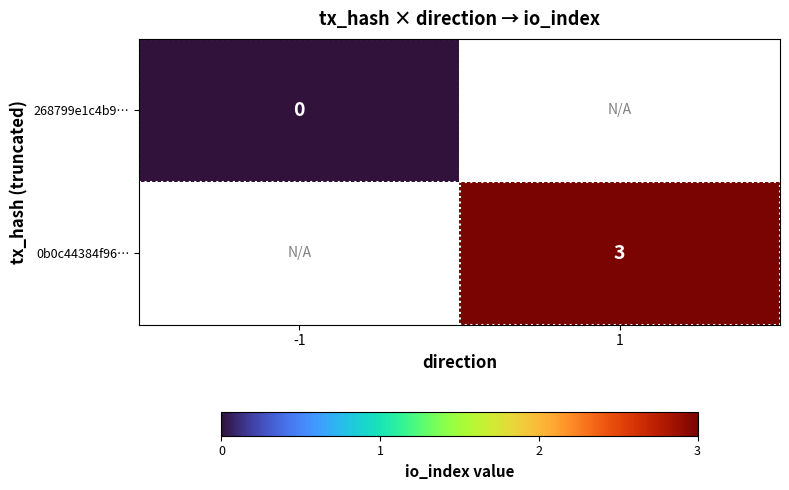

True or false: 0b0c44384f96… has a value of 2 at 1.

False